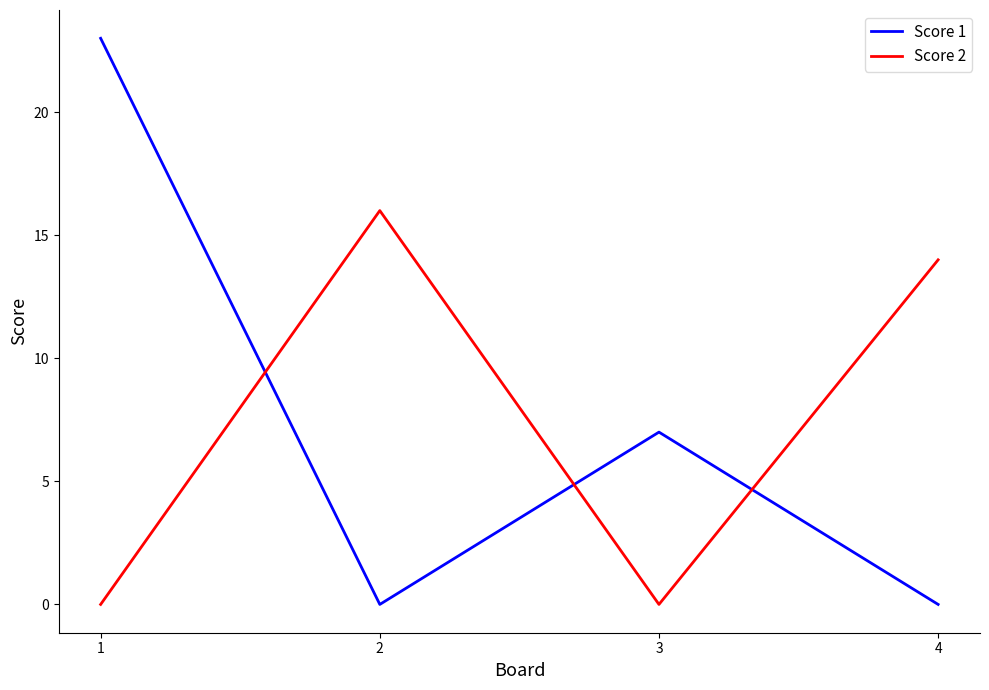

True or false: Score 2 has a value of 3 at 4.

False